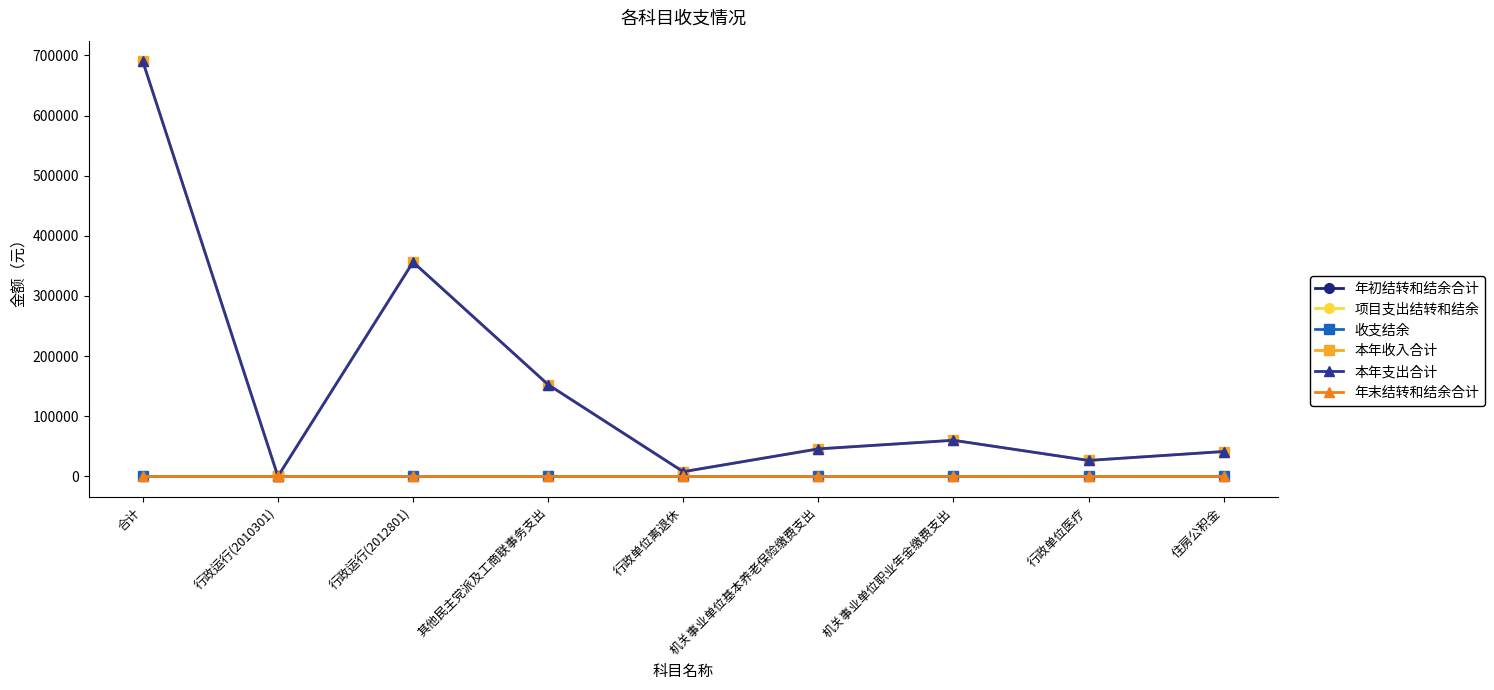

Is this an area chart (filled region under the line)?

No